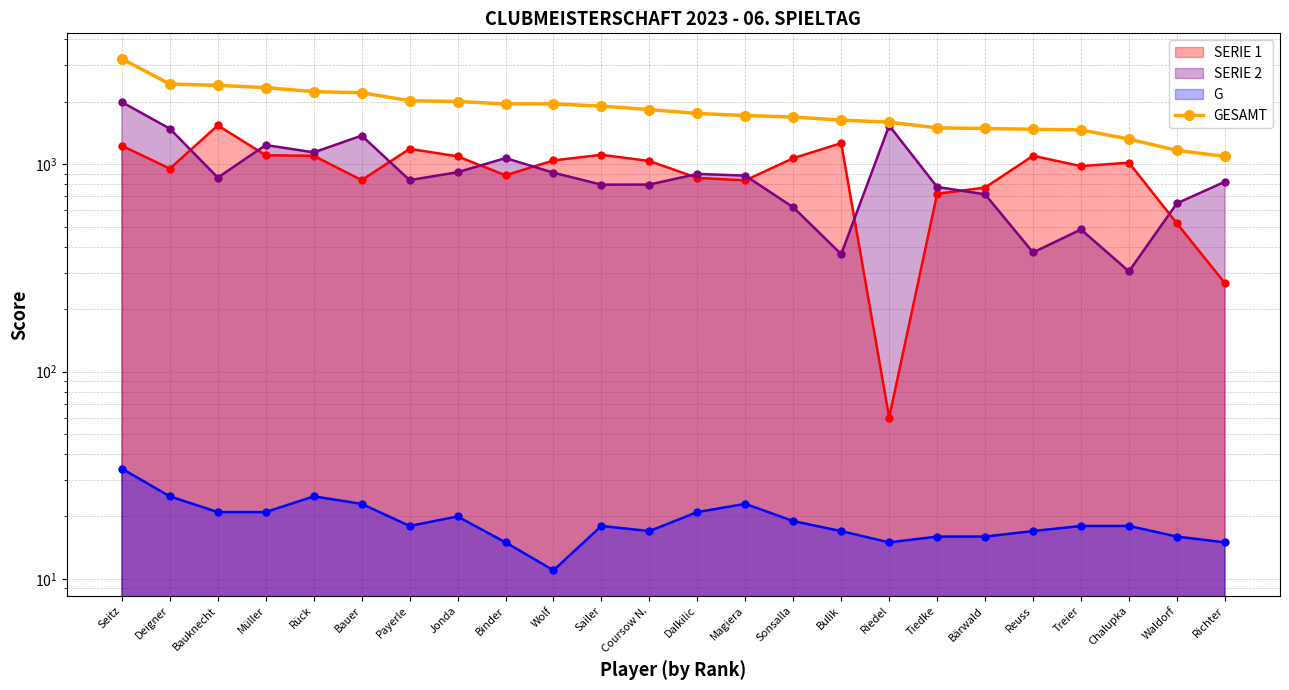

The value at Bauknecht is 2398. True or false?

True